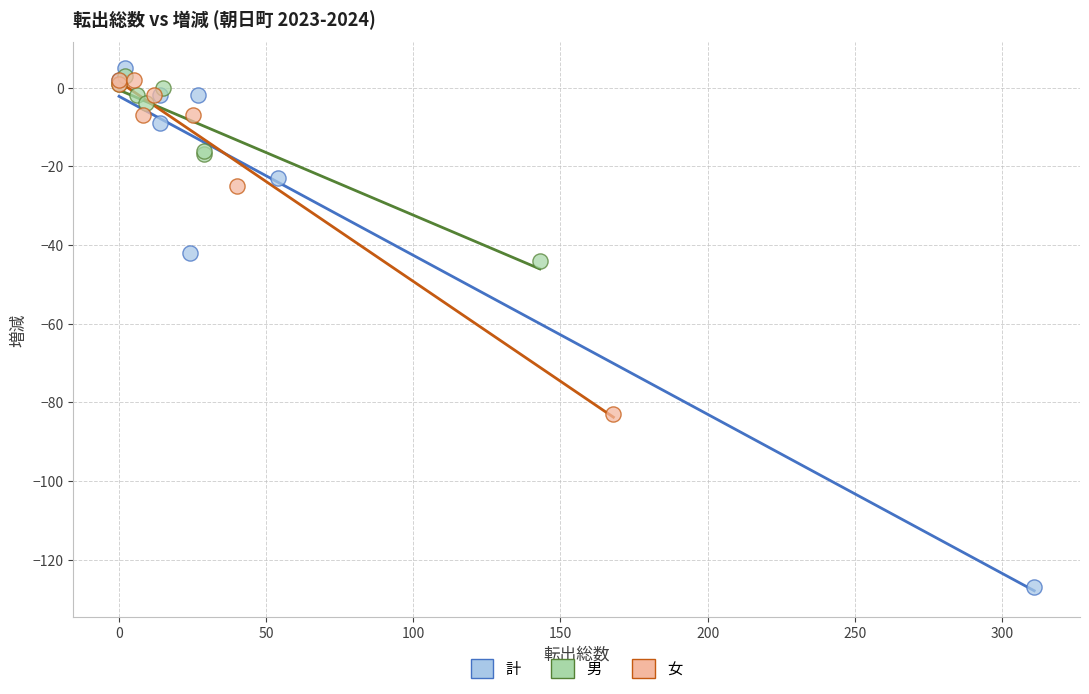

Which series reaches the minimum Y coordinate?

計